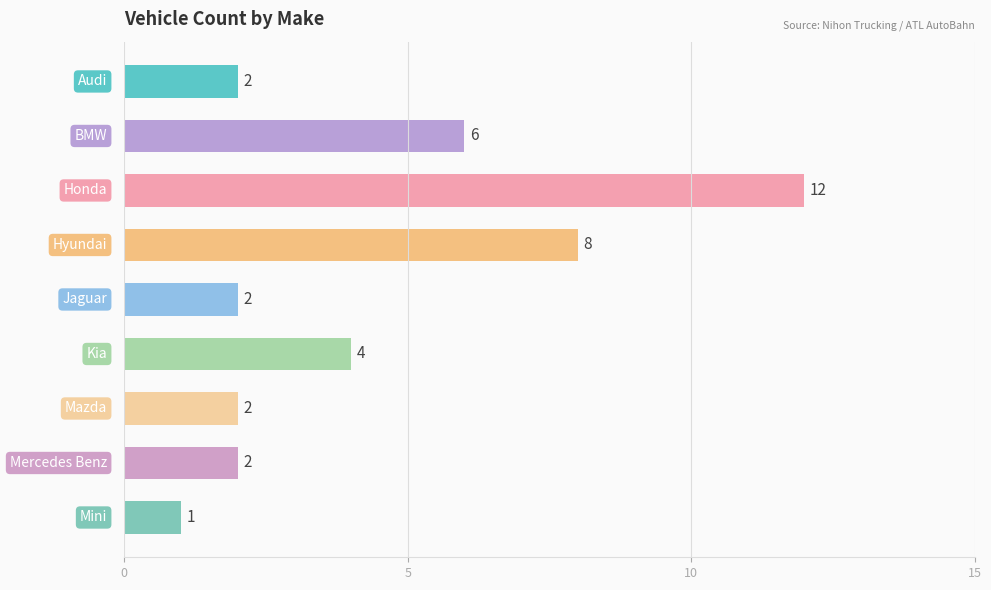

Reading top to bottom, list all the values displayed in this chart.

2	6	12	8	2	4	2	2	1